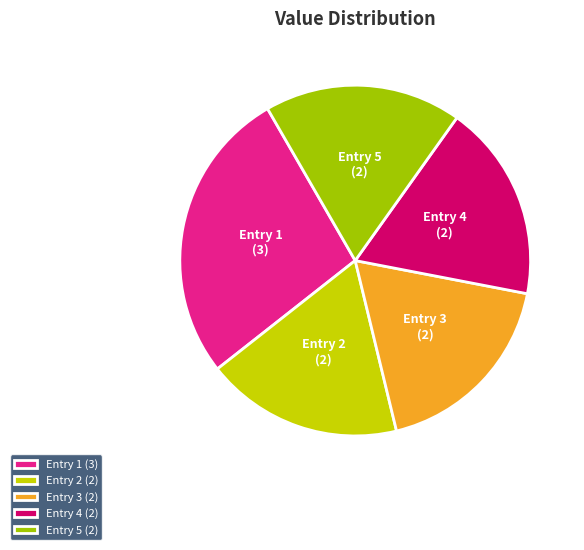

Does Entry 3 (2) account for over 50% of the chart?

No